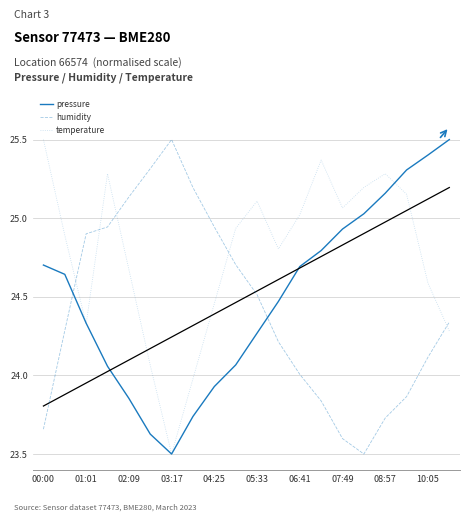

Is this an area chart (filled region under the line)?

No